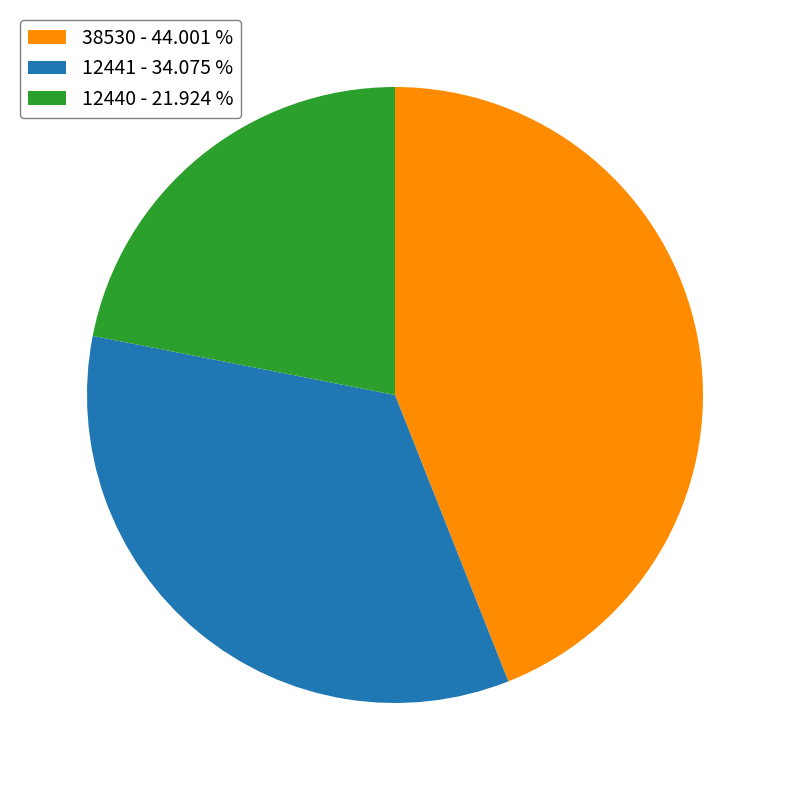

Count the number of slices in the pie.

3